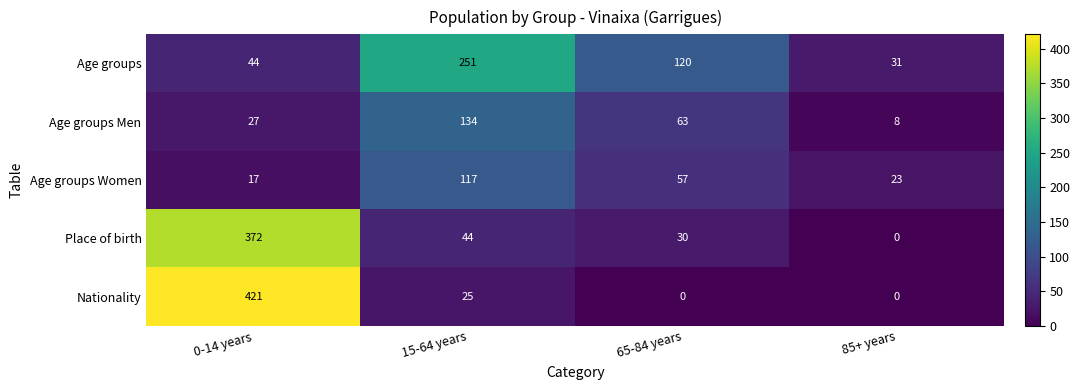

The Nationality series shows 421 at 0-14 years. True or false?

True